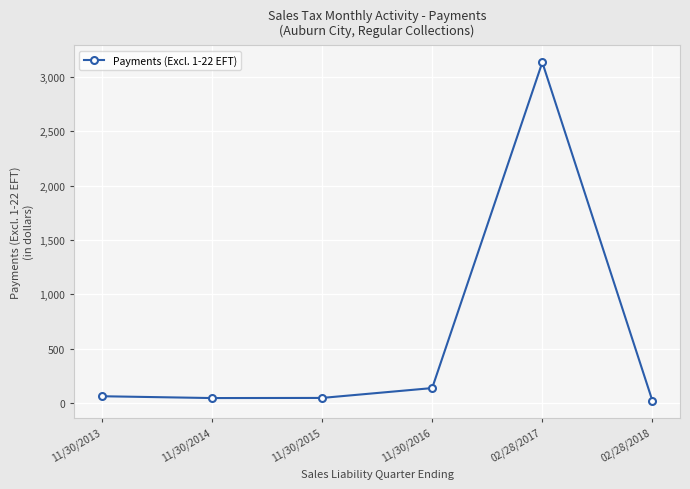

True or false: the data has more than 0 interior local peaks.

True